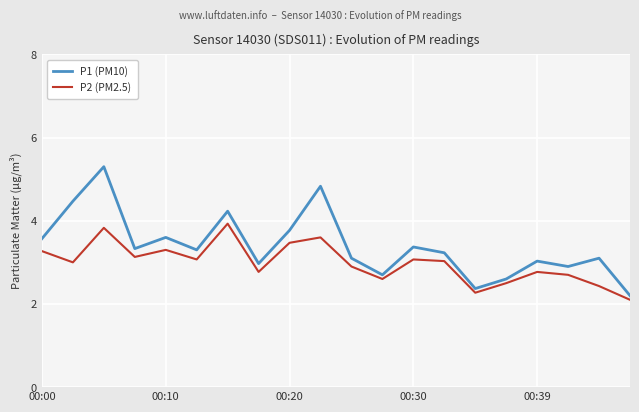

Which series has the largest total across all categories?

P1 (PM10)